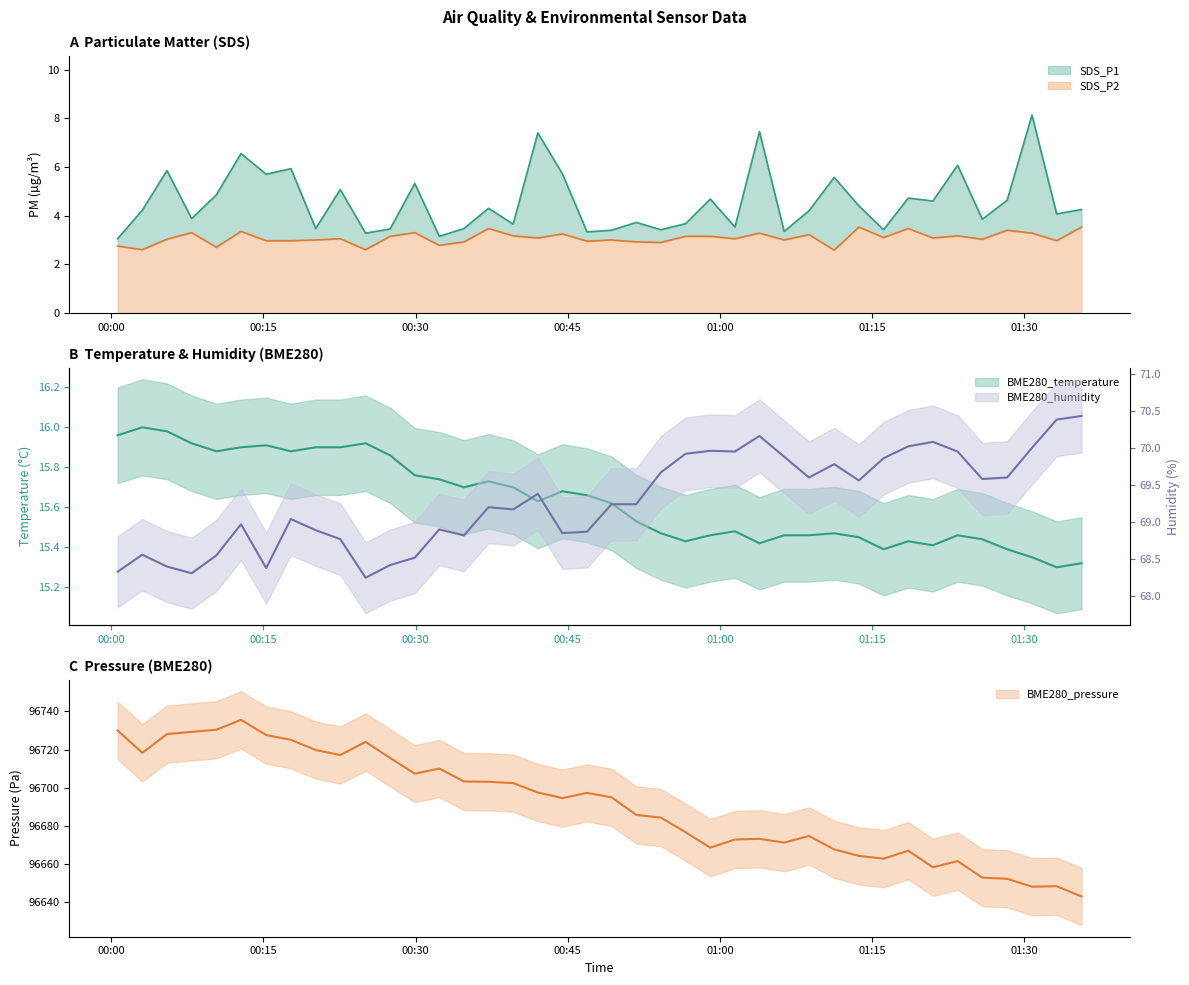

True or false: SDS_P1 and BME280_pressure intersect in this chart.

False